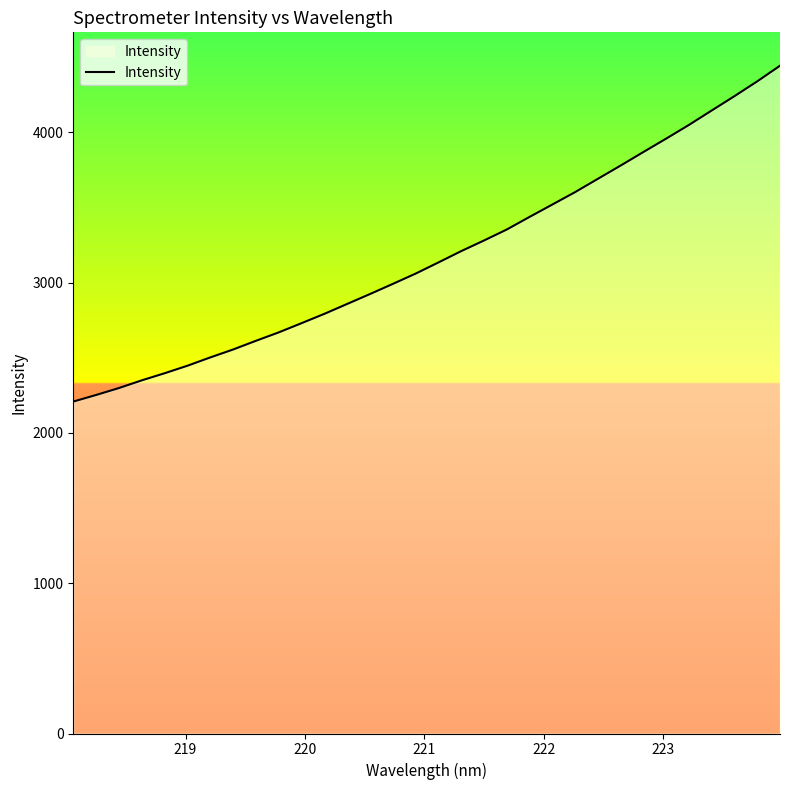

What is the greatest value displayed?

4443.9